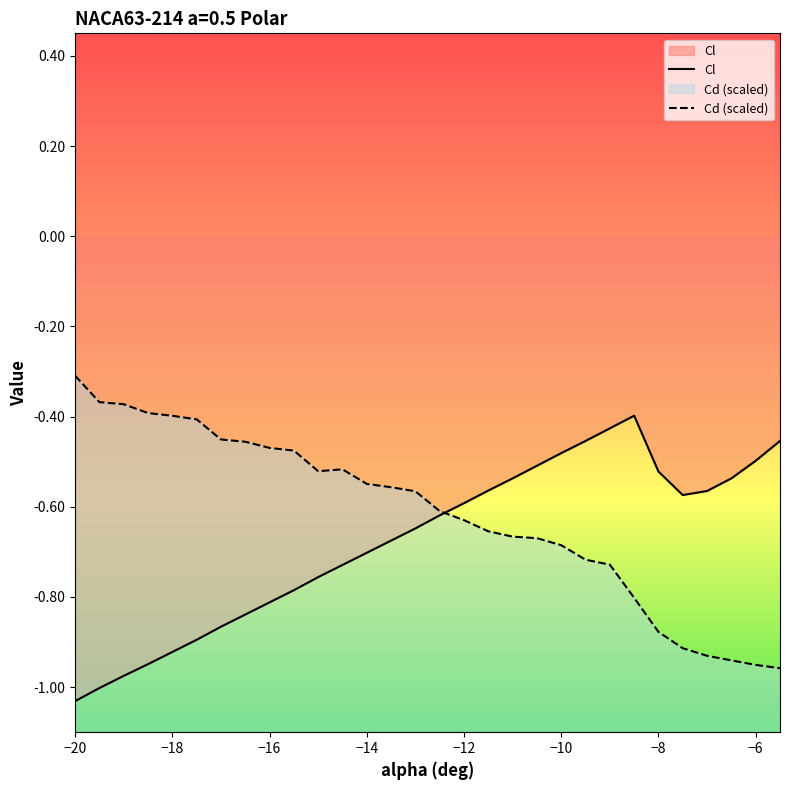

Which series ends up on top after the final intersection of Cd and Cl?

Cl